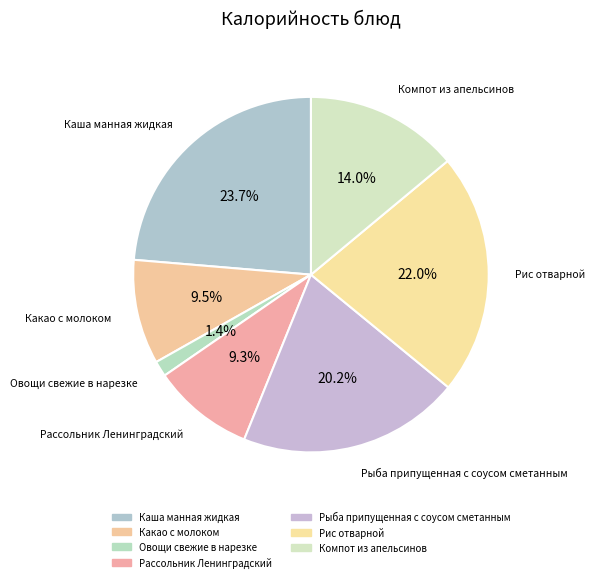

To the nearest percent, what is the average slice percentage?

14%